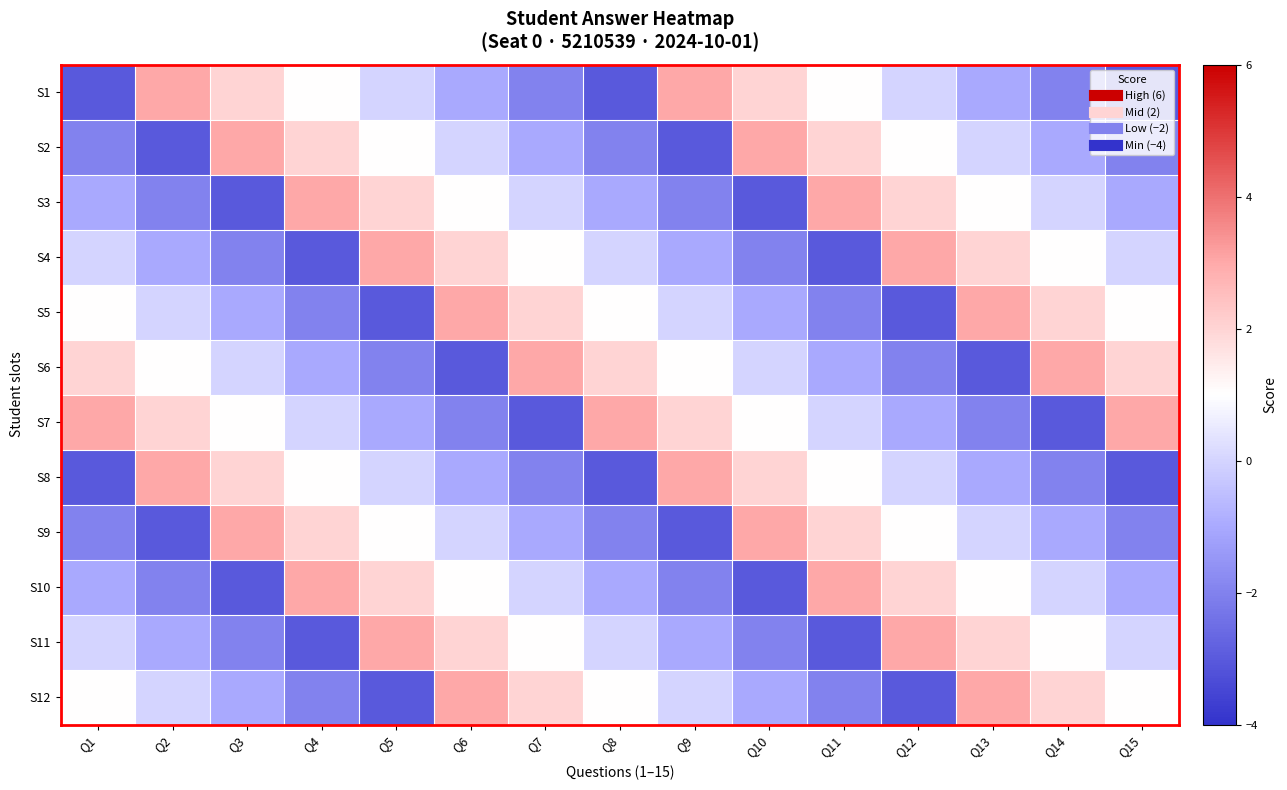

At which category is the sum across all series the highest?

Q6